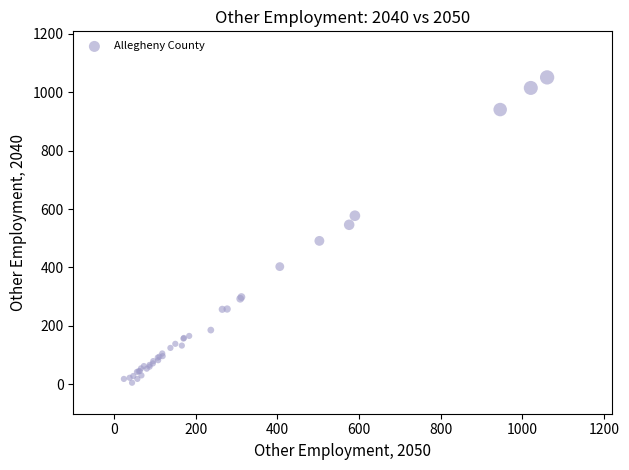

What Y value in the scatter plot is closest to 528?

546